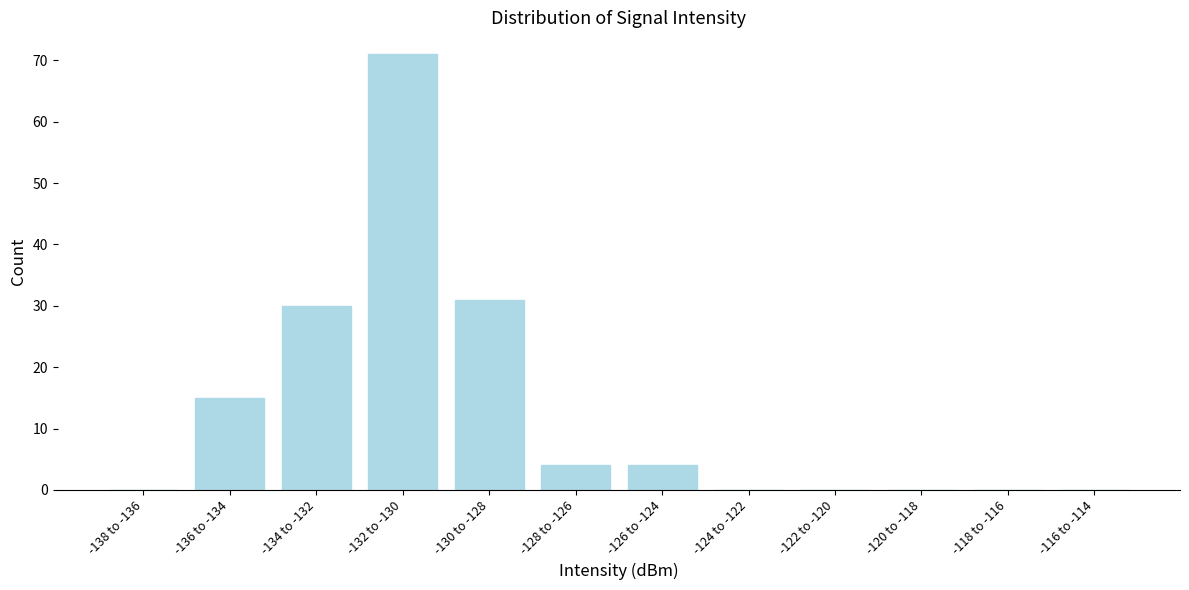

Reading left to right, transcribe all the data shown in this chart.

-138 to -136=0	-136 to -134=15	-134 to -132=30	-132 to -130=71	-130 to -128=31	-128 to -126=4	-126 to -124=4	-124 to -122=0	-122 to -120=0	-120 to -118=0	-118 to -116=0	-116 to -114=0